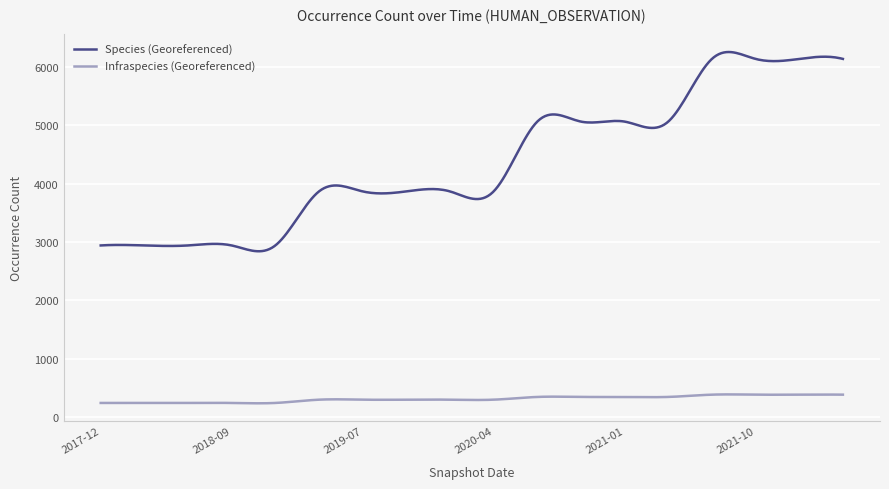

Which series has the largest total across all categories?

Species (Georeferenced)